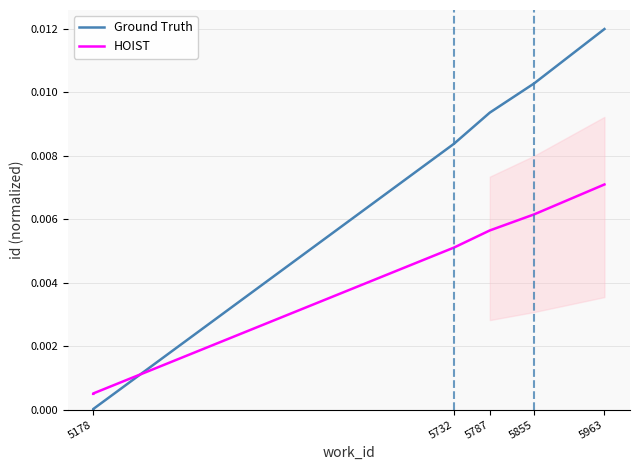

At which label is Ground Truth closest to 0?

5178